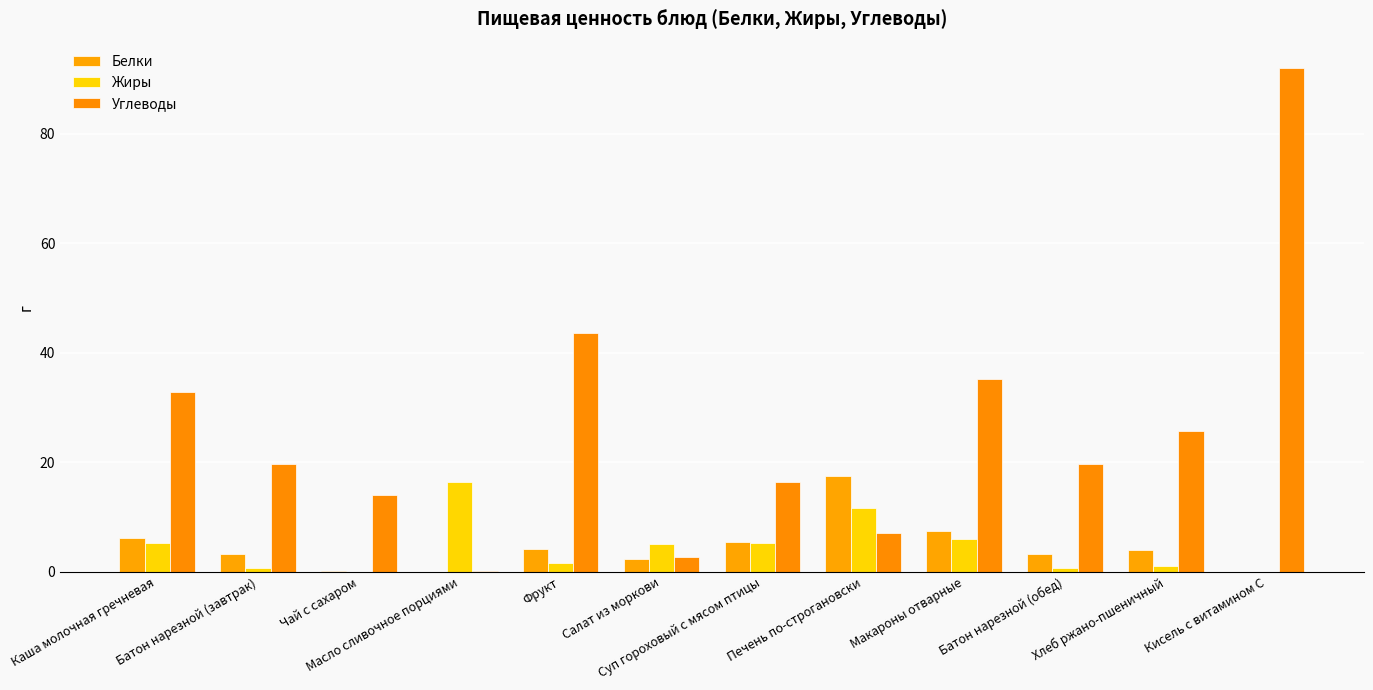

How many data points in Жиры are above 5?

6